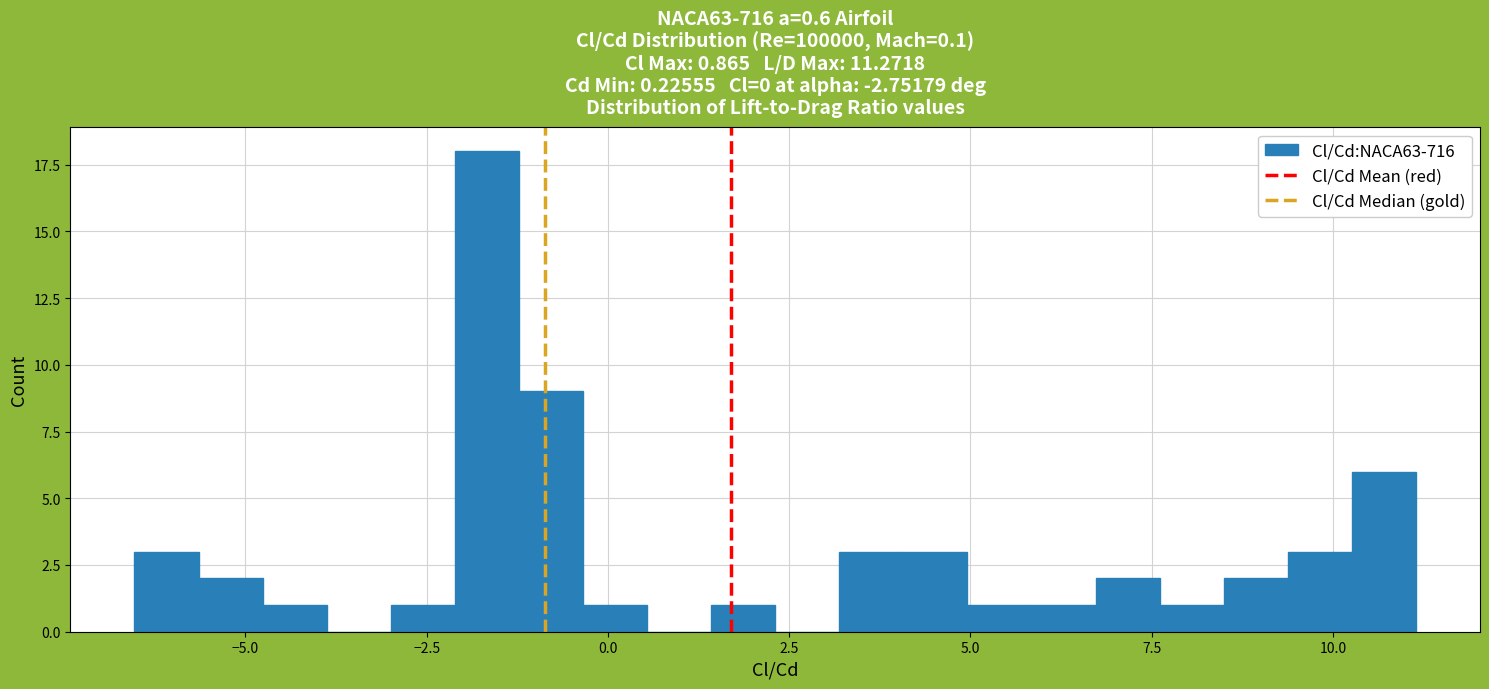

Read against the x-axis, roughly where is the centre of the tallest bar?

-1.5